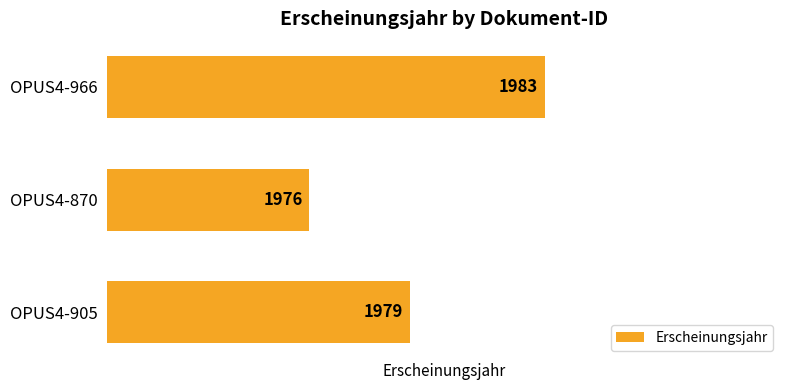

The value at OPUS4-905 is 1979. True or false?

True